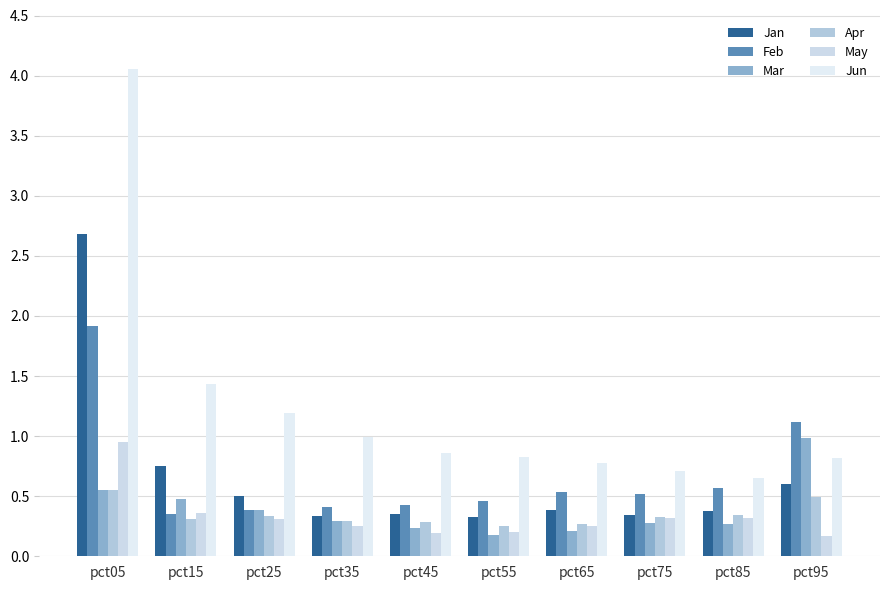

Count the number of categories in the chart.

10